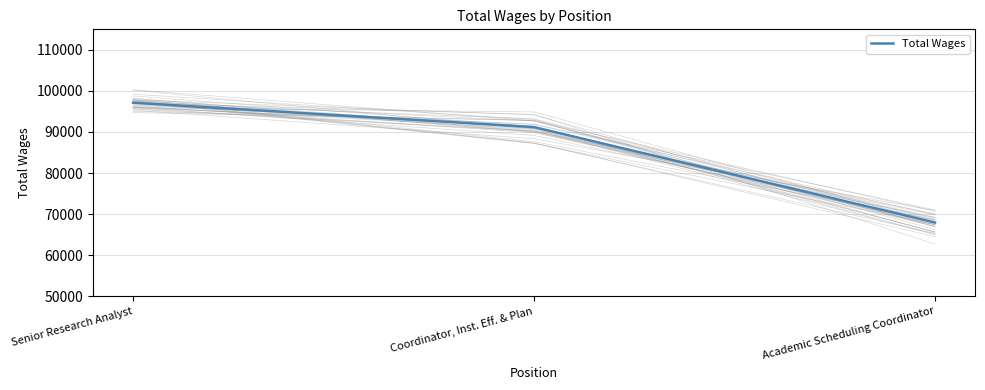

How many lines are shown in the chart?

1